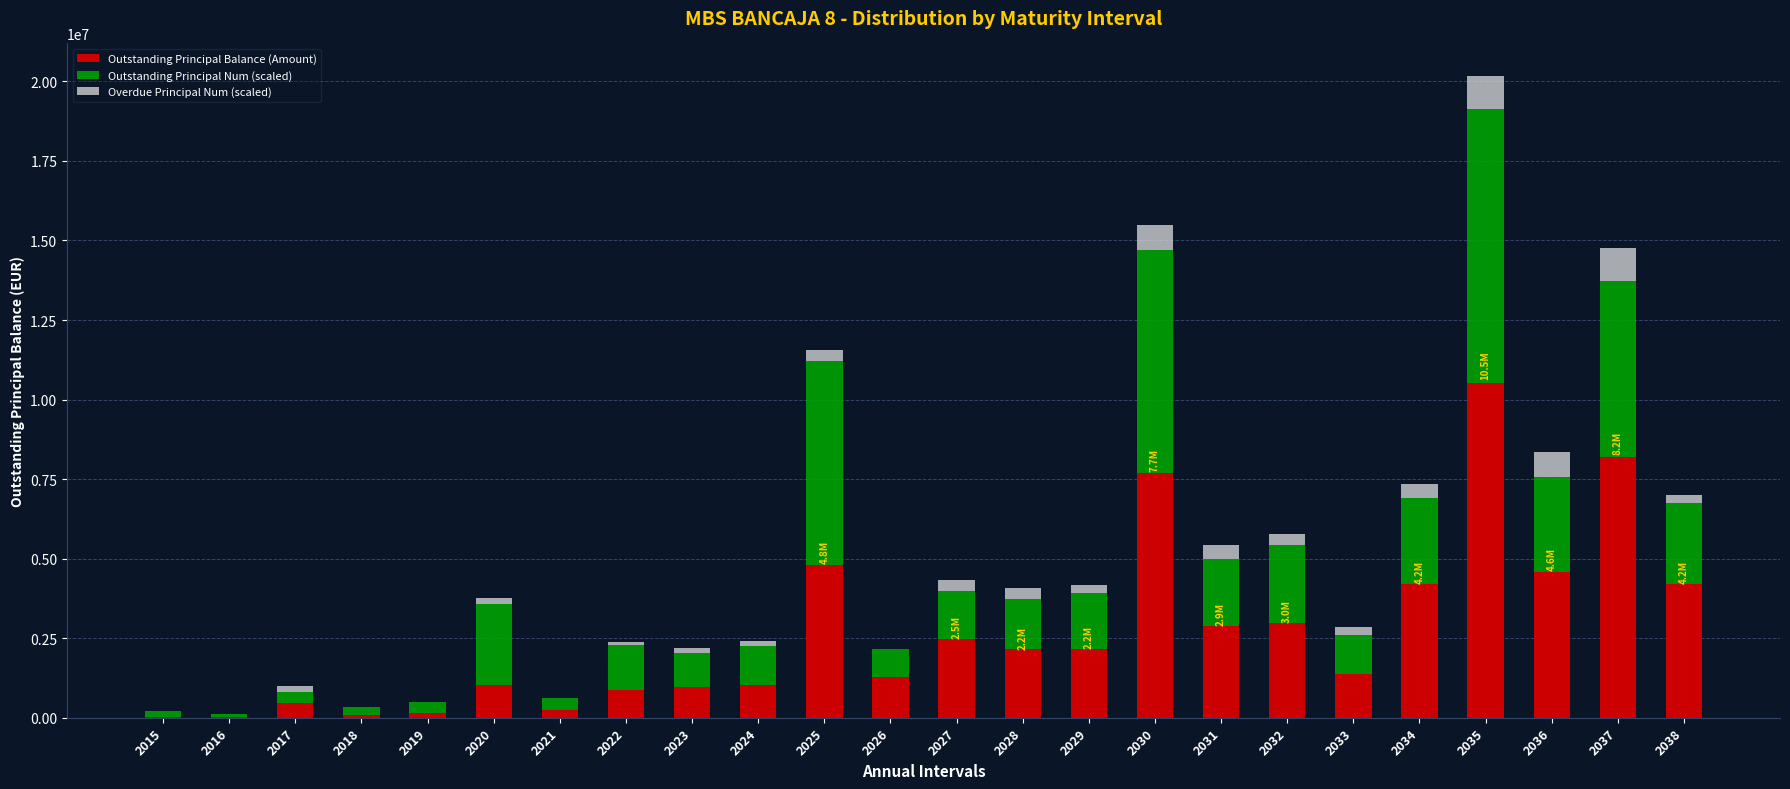

What are all the series names shown in the legend?

Outstanding Principal Balance (Amount), Outstanding Principal Num (scaled), Overdue Principal Num (scaled)